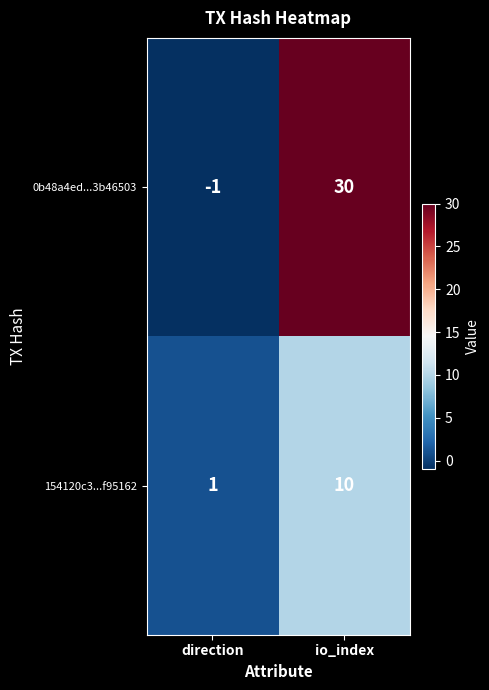

What is the total value across all series at io_index?

40